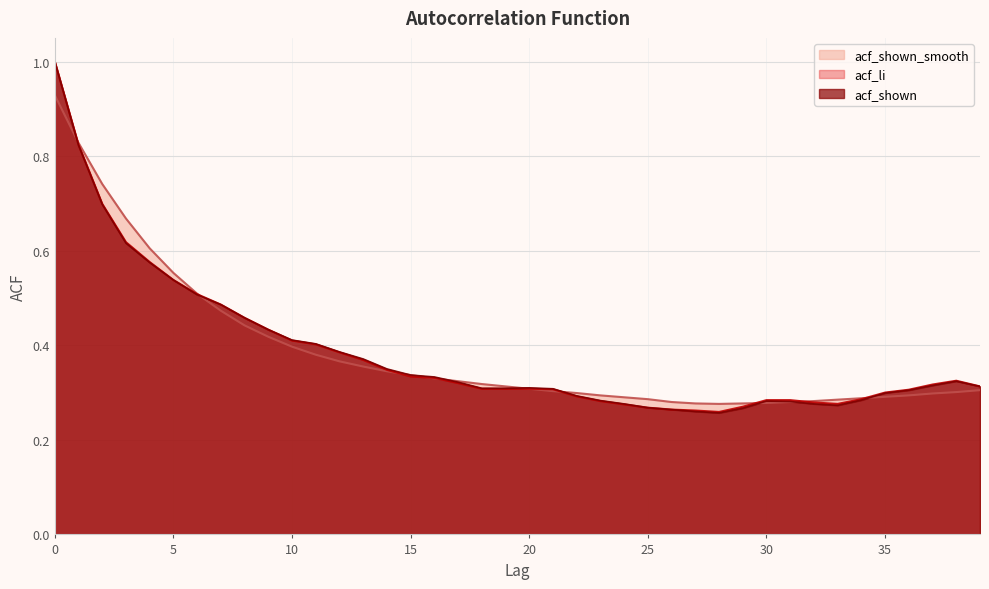

True or false: acf_shown_smooth has more than 0 interior local peaks.

False